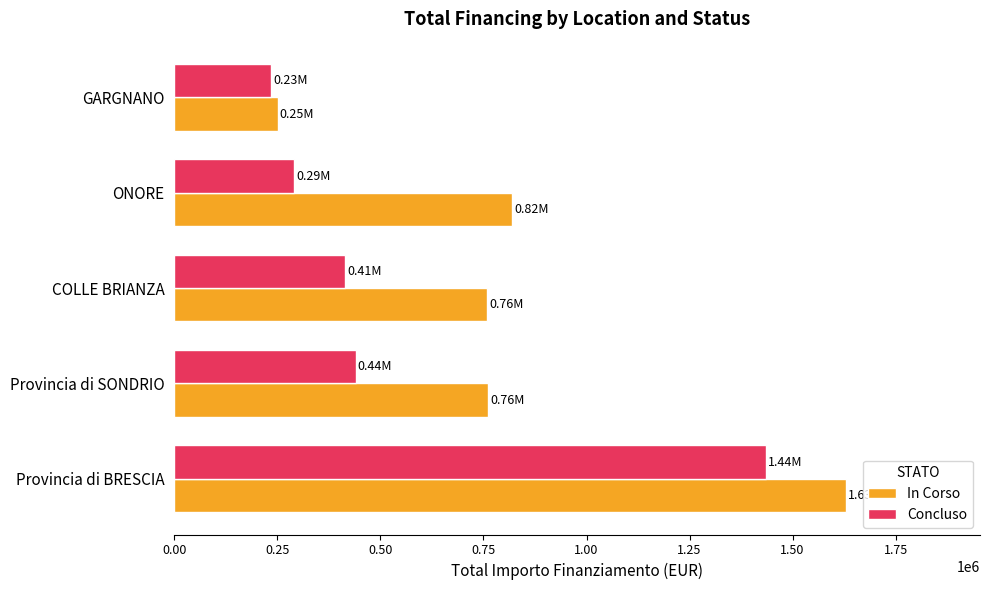

Rank the series by their maximum value, from lowest to highest.

Concluso, In Corso